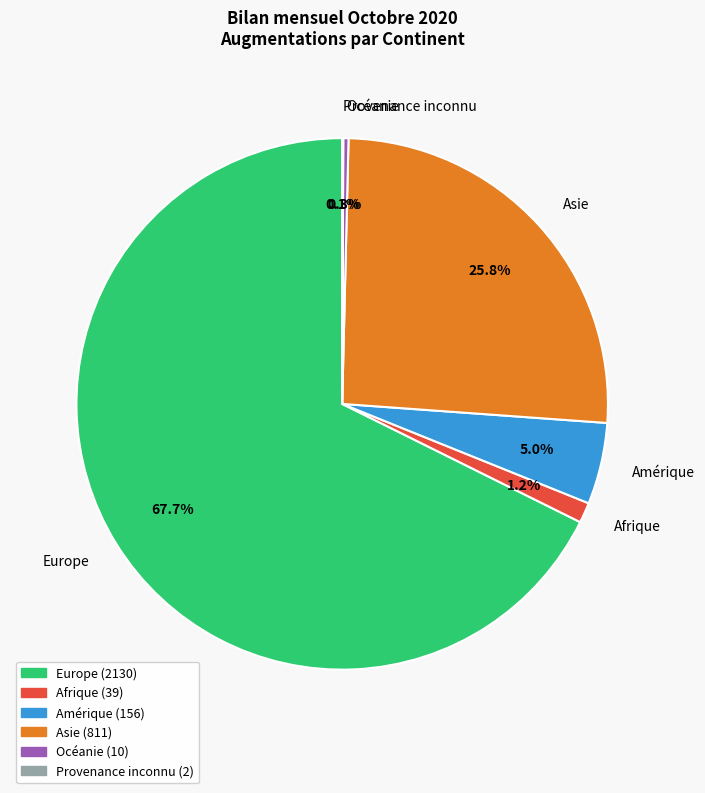

Is Europe the majority of the pie?

Yes